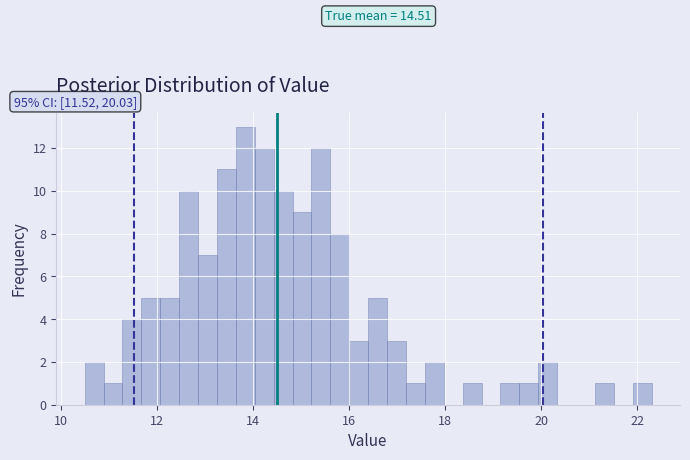

Read against the x-axis, roughly where is the centre of the tallest bar?

13.8